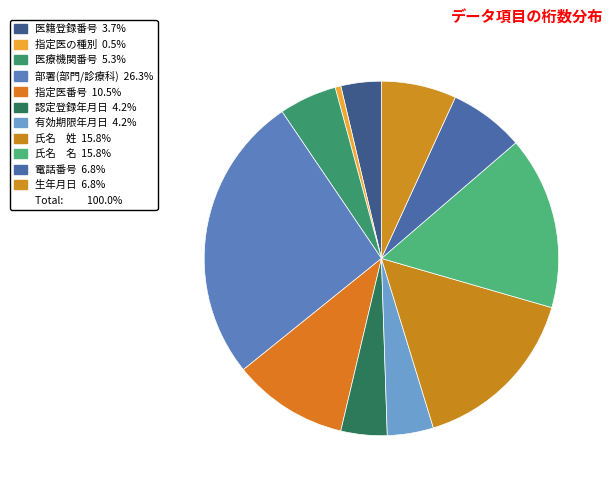

Count the number of slices in the pie.

11